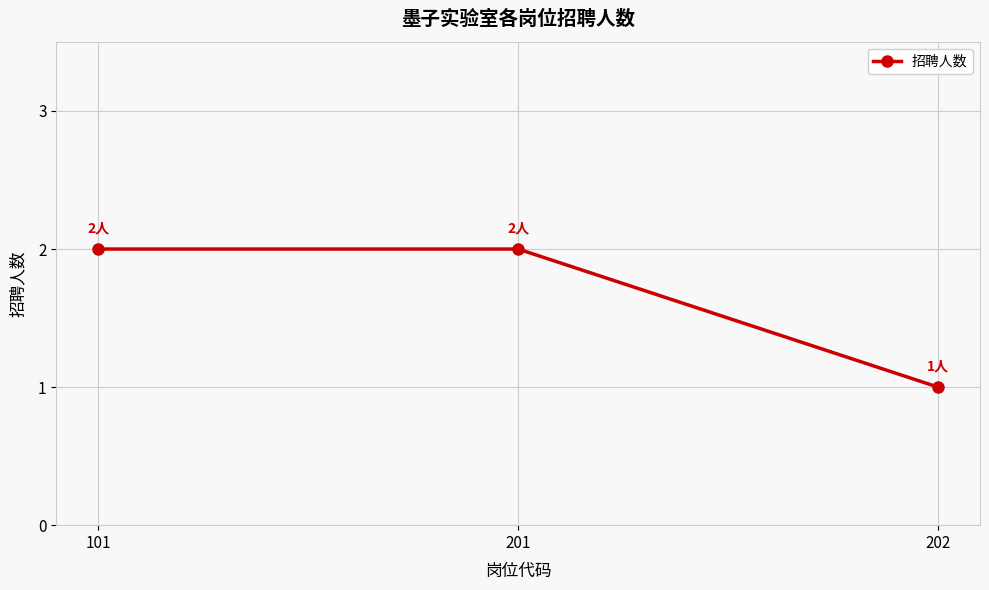

What is the sum of all values?

5